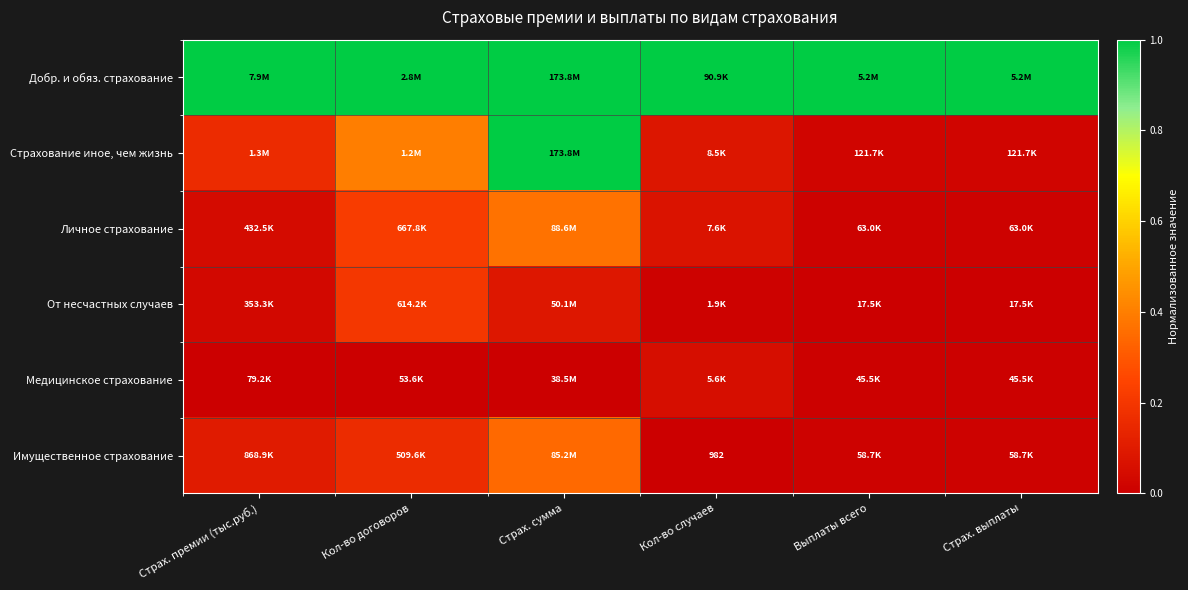

Read the Личное страхование value at Кол-во случаев.

0.1